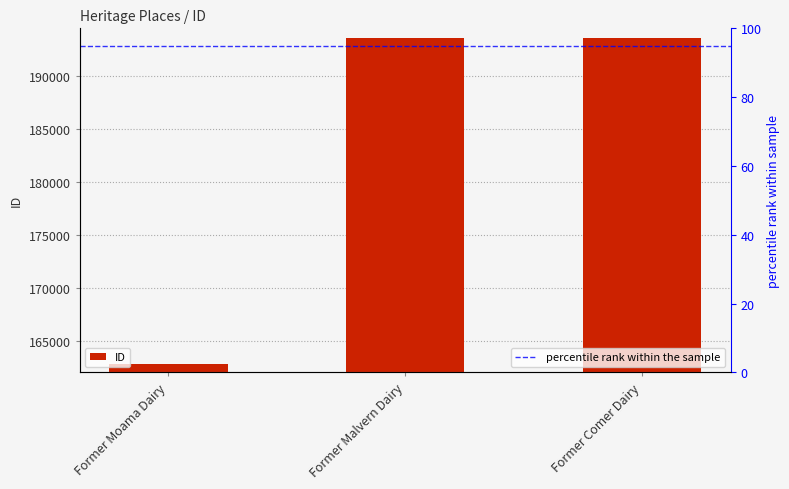

What is the ratio of the value at Former Moama Dairy to the value at Former Malvern Dairy?

0.8